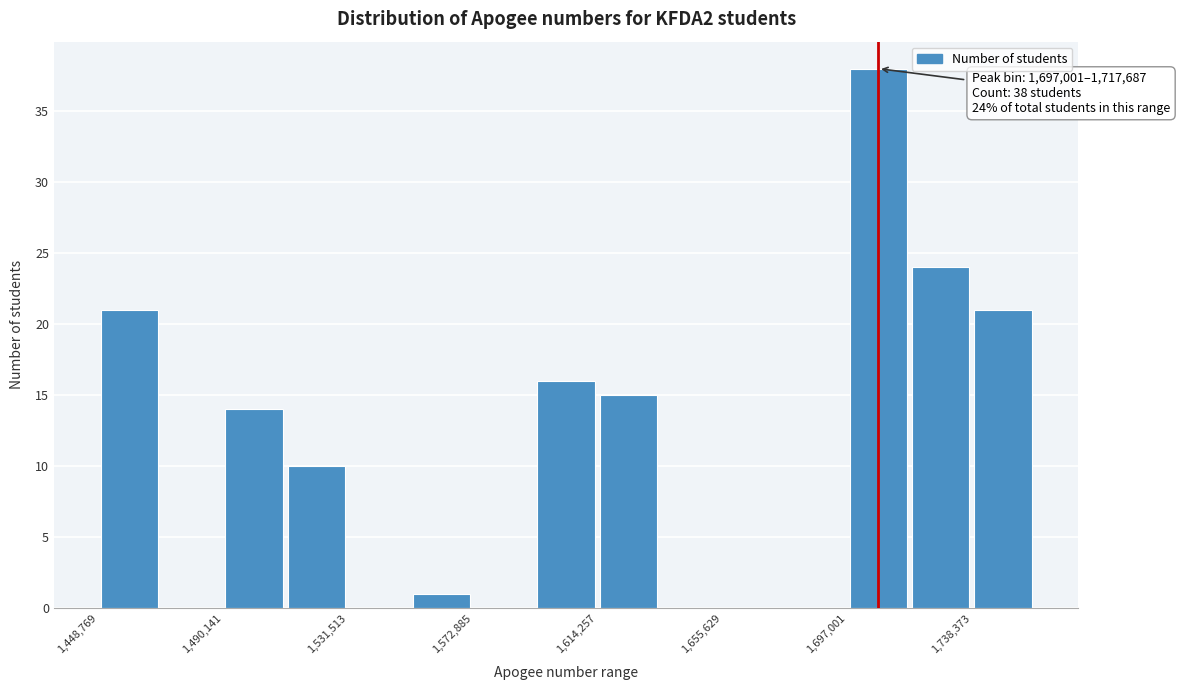

Over which range of the x-axis is the bar tallest?

1695000 to 1720000